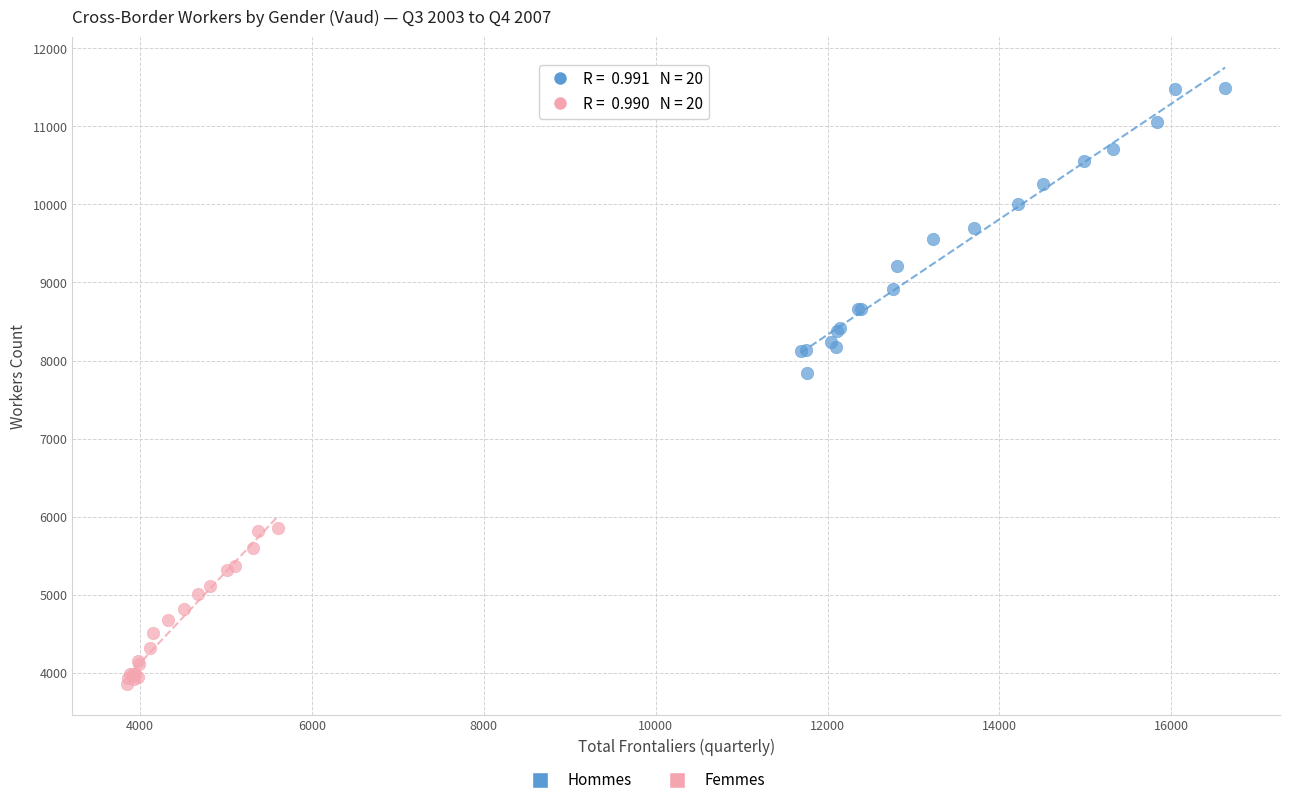

Which series reaches the minimum Y coordinate?

Femmes